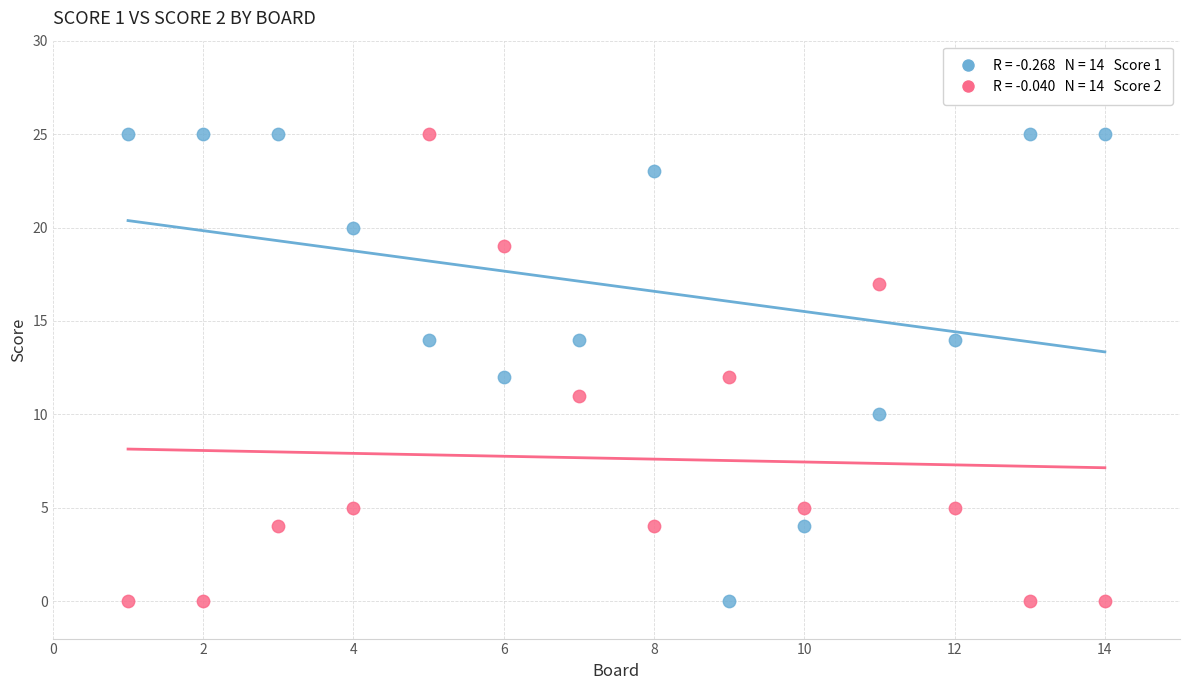

Across all data points, what is the range of X values (max minus min)?

13